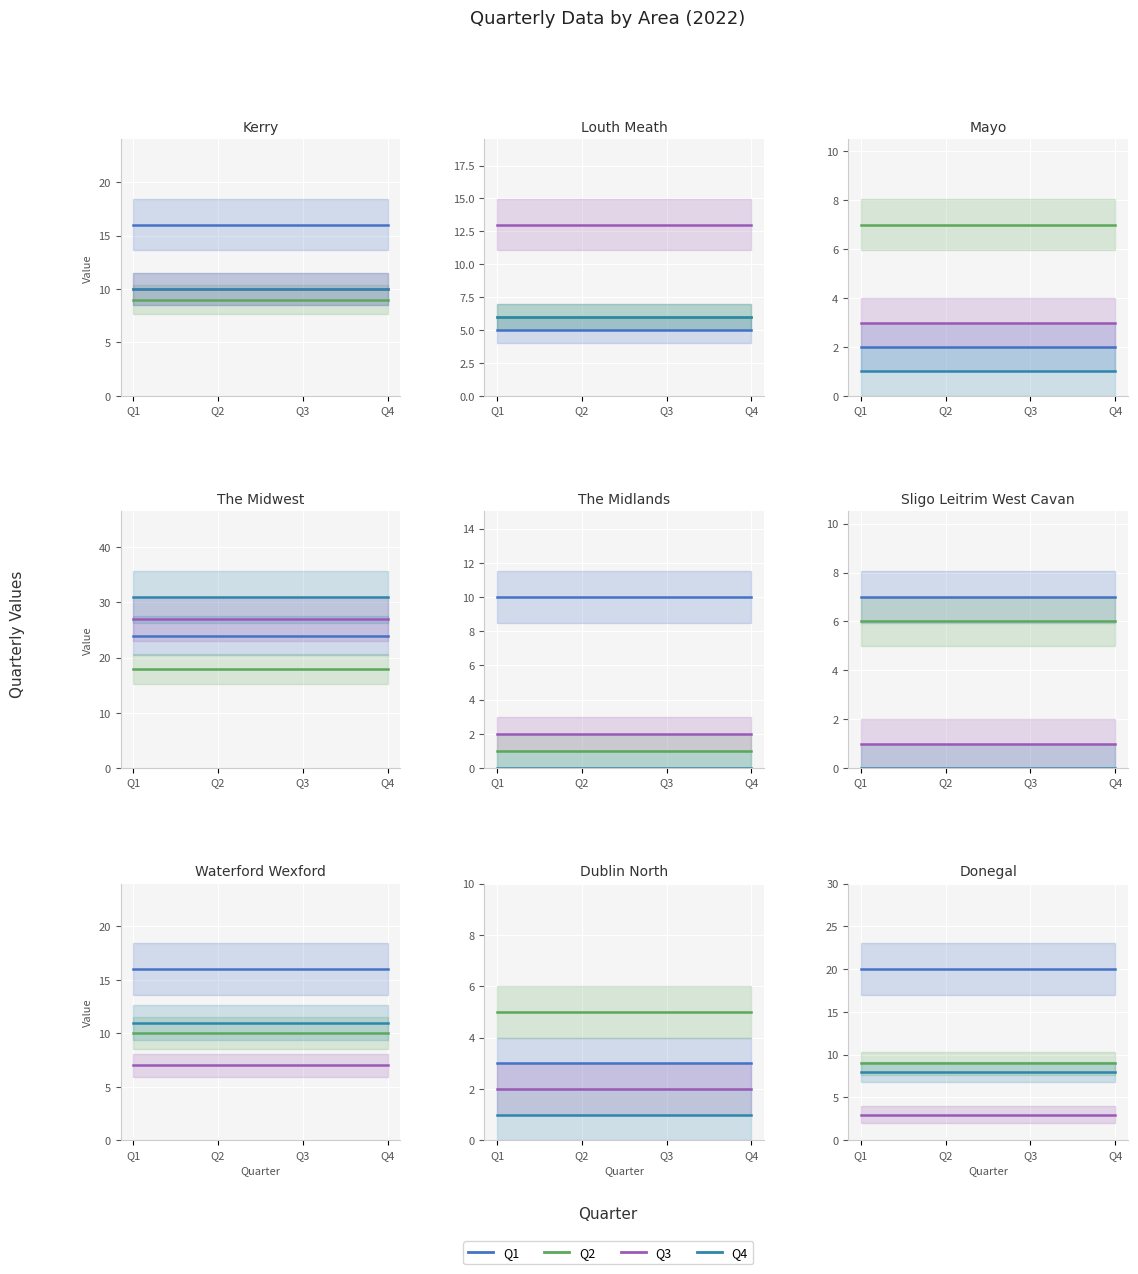

Which series has the widest spread of values?

Q1